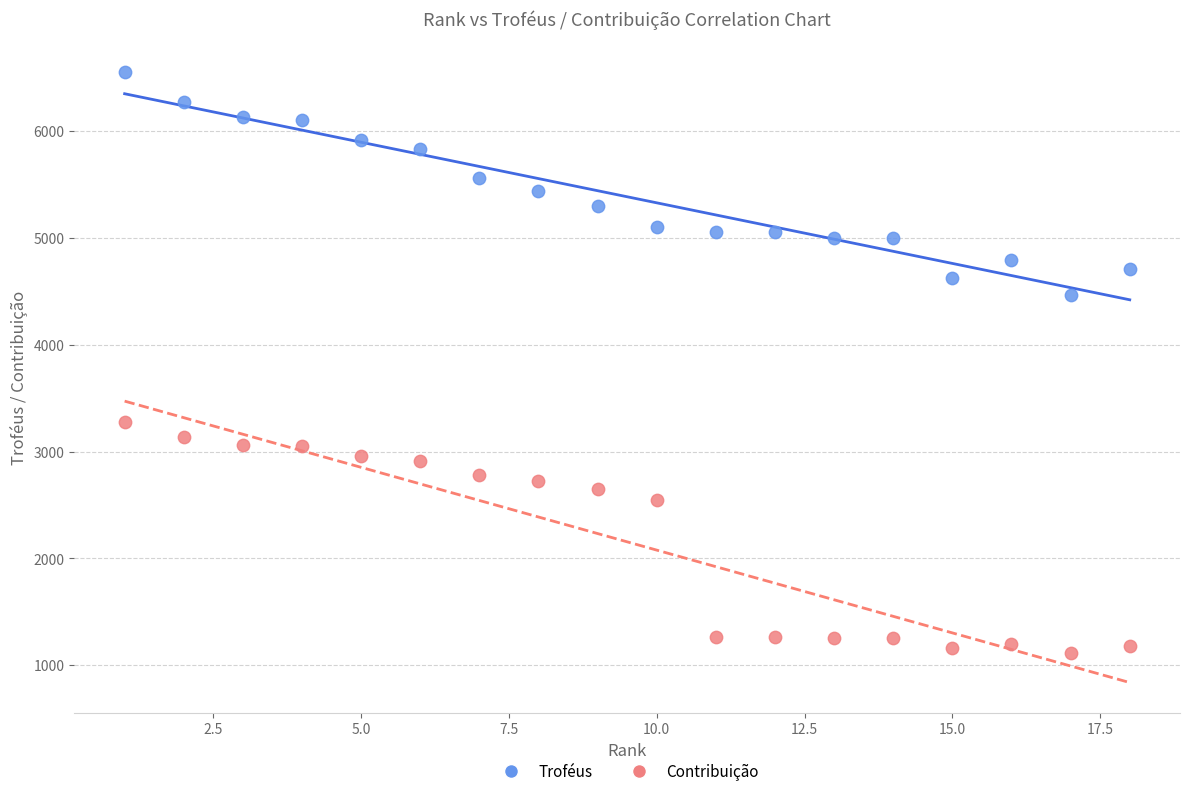

Which series contains the highest Y value?

Troféus